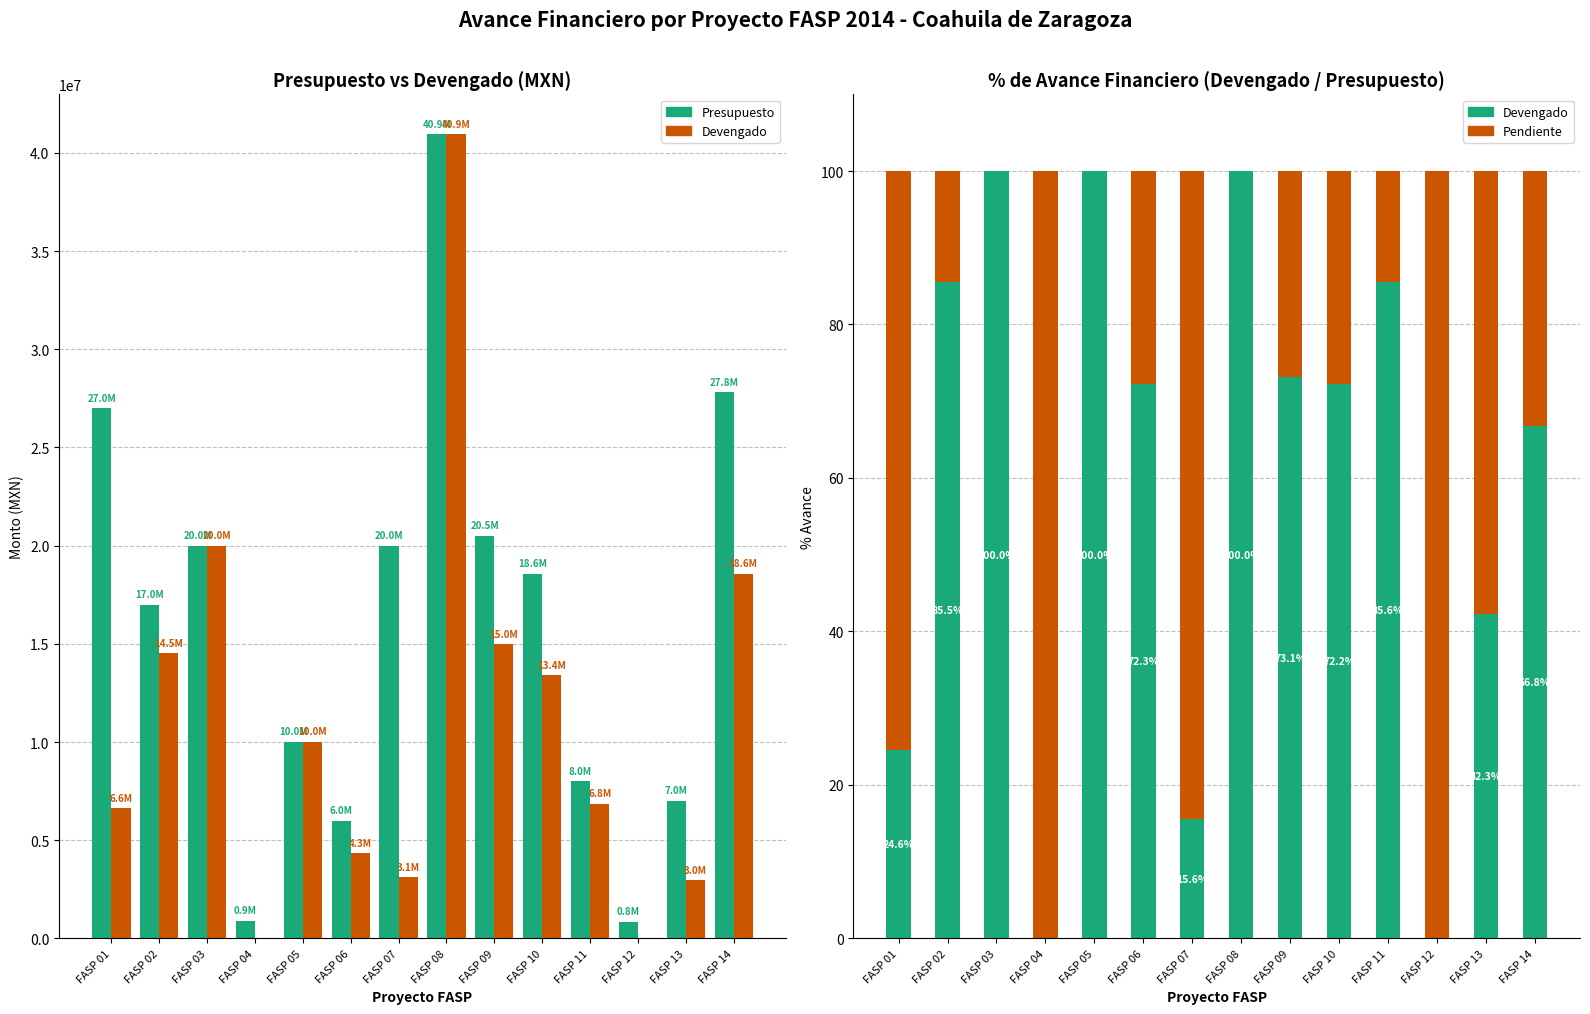

Does the chart contain any negative values?

No